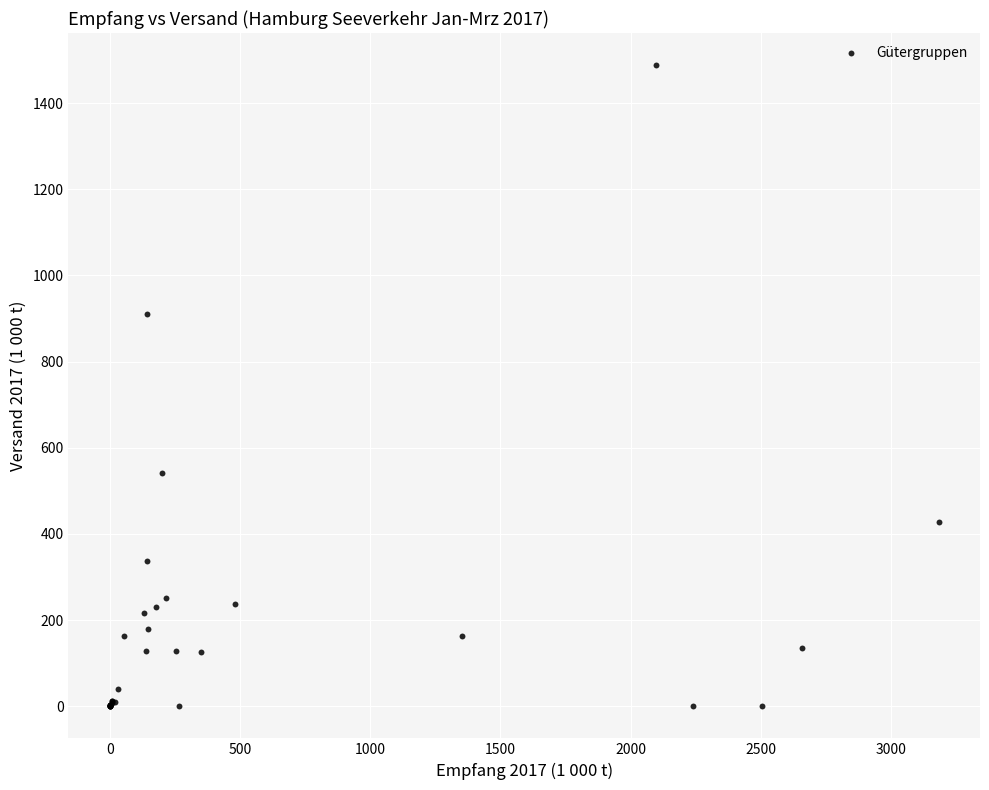

What Y value in the scatter plot is closest to 744?

909.5